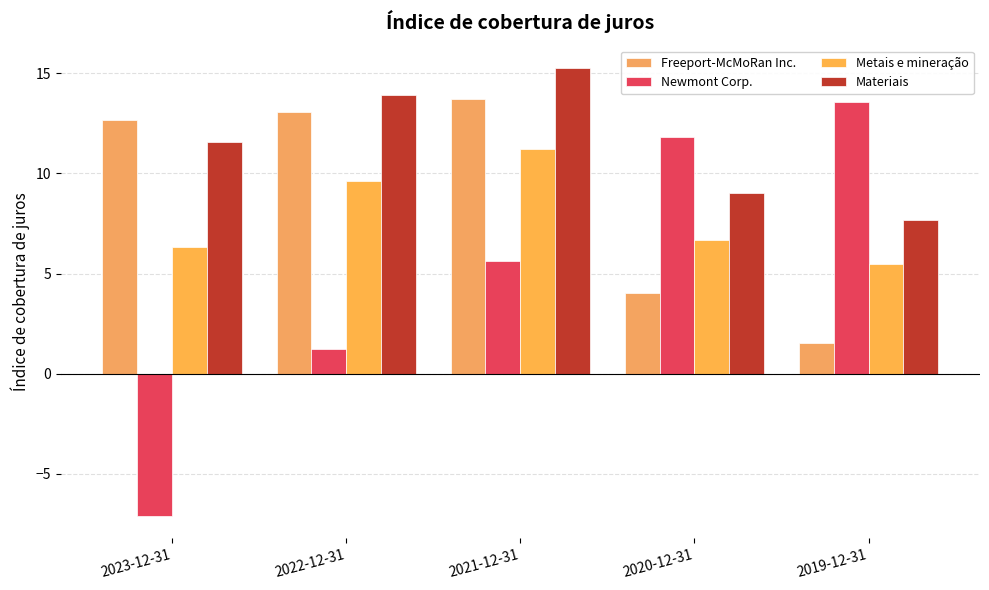

Count the number of data series in this chart.

4